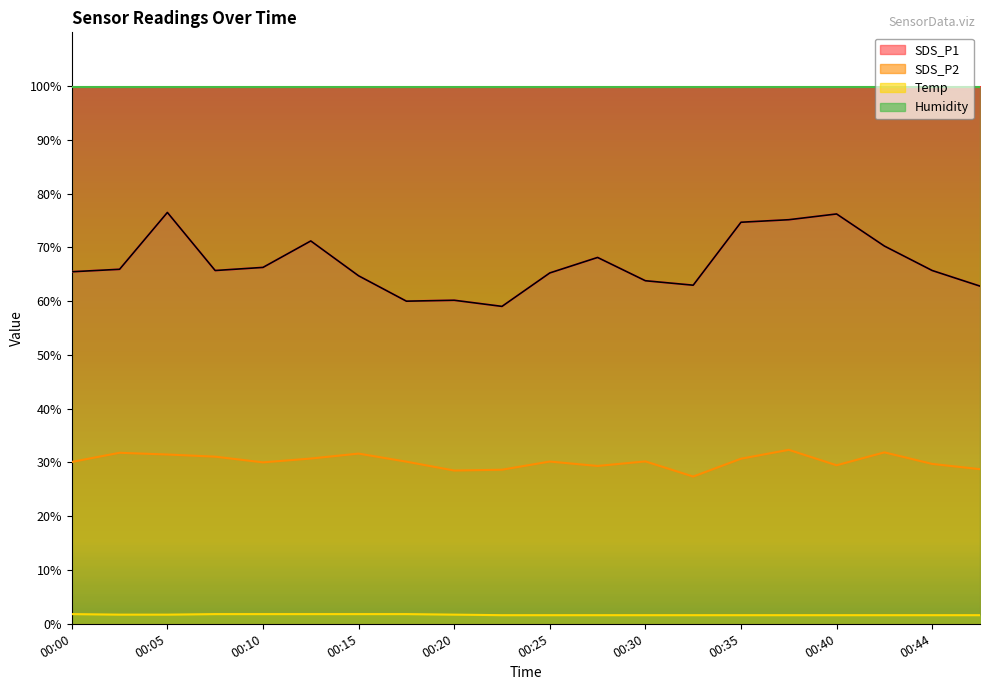

True or false: SDS_P2 and Humidity cross at least once.

False